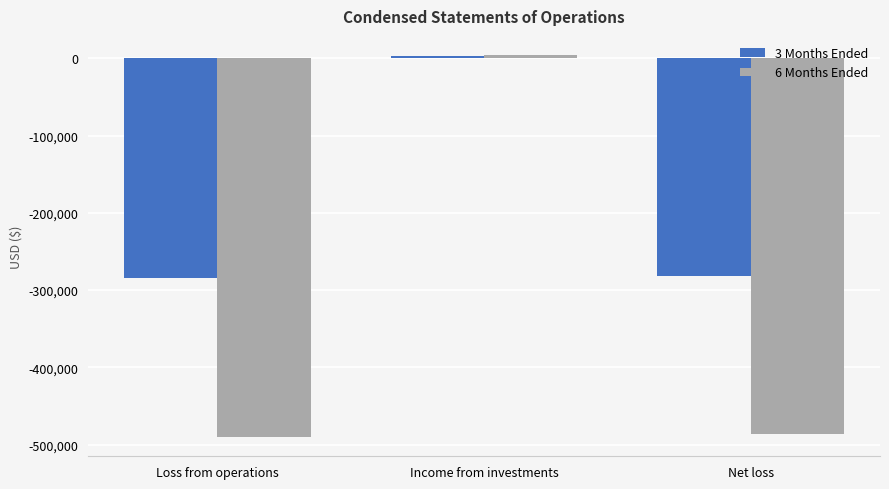

What is the minimum value shown in the chart?

-490495